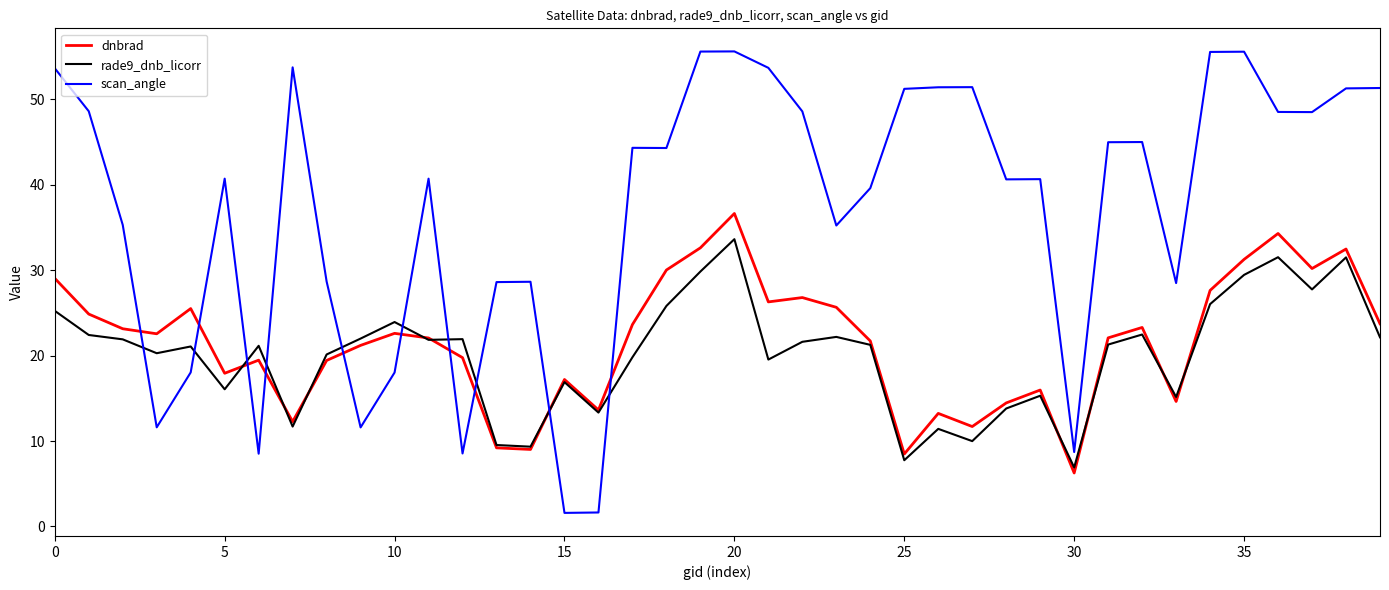

How many lines are shown in the chart?

3